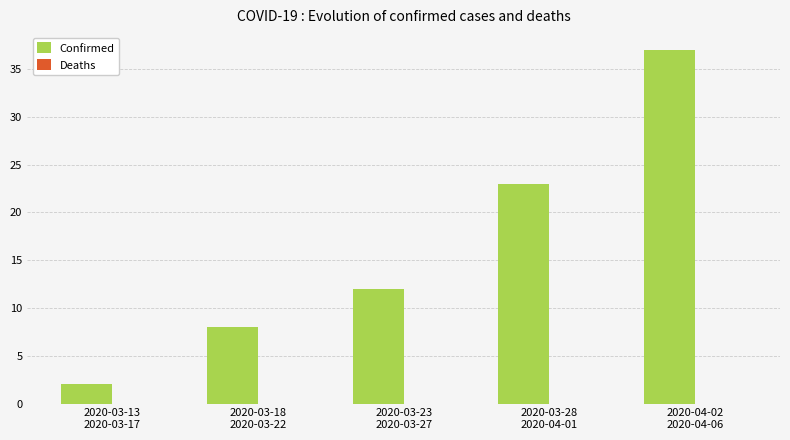

What is the greatest value displayed?

37